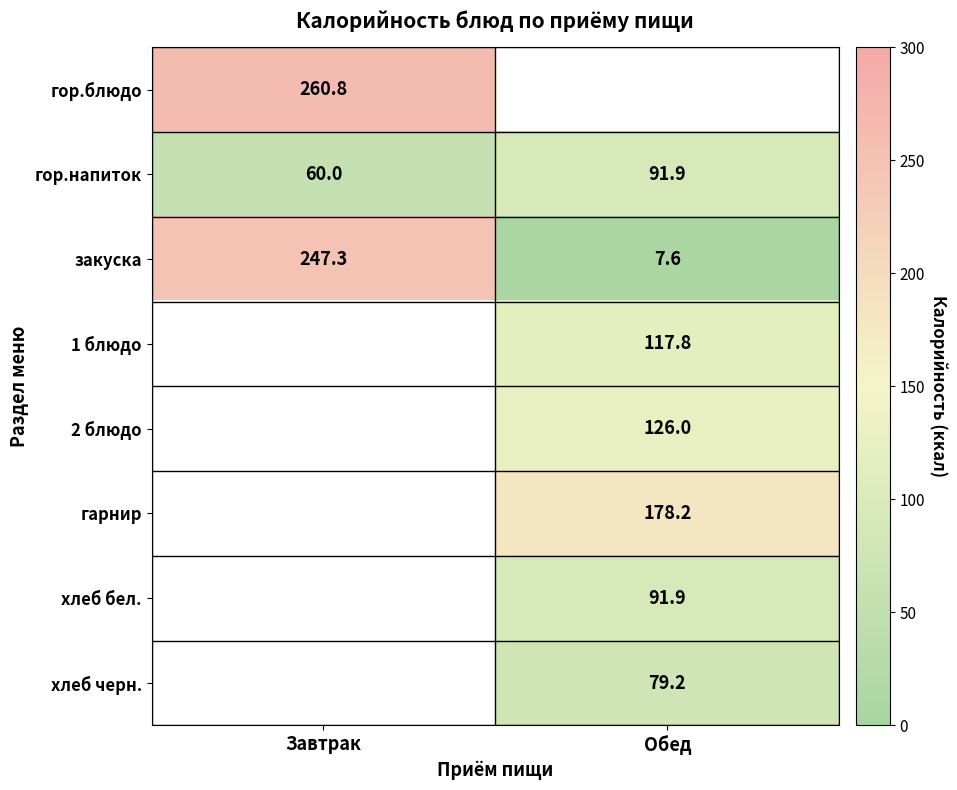

At which label does гор.напиток reach its peak?

Обед